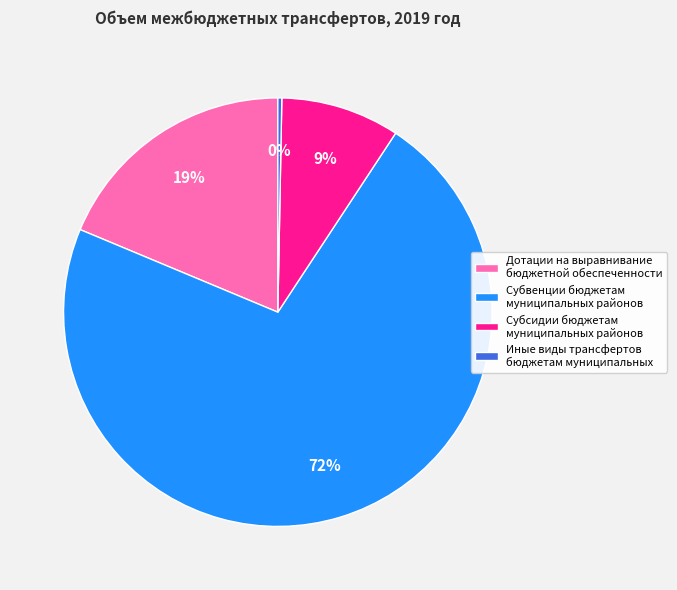

How many segments does this pie chart have?

4